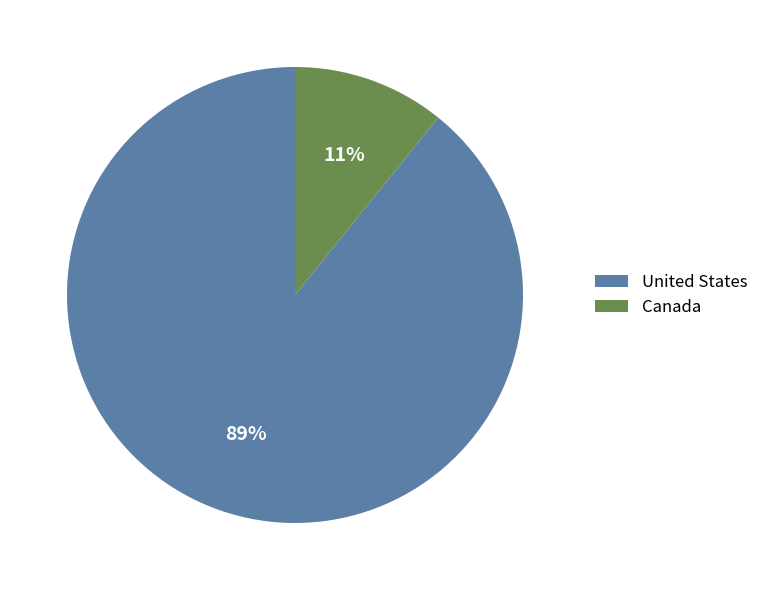

How many segments does this pie chart have?

2